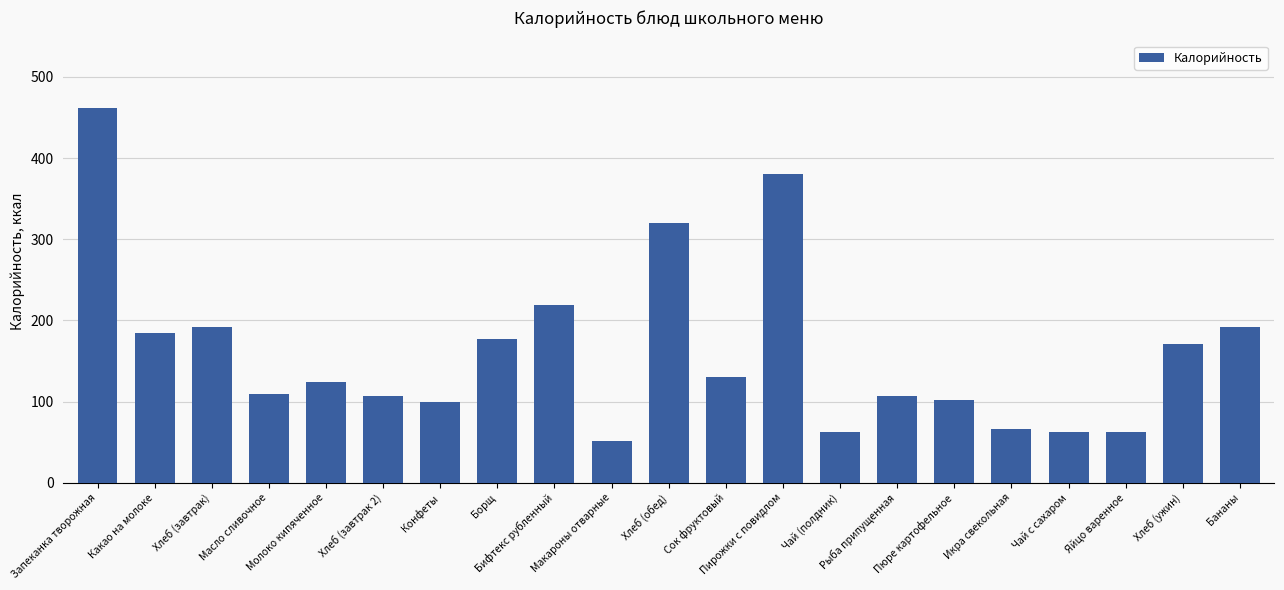

What is the sum of the values at Макароны отварные and Какао на молоке?

235.2